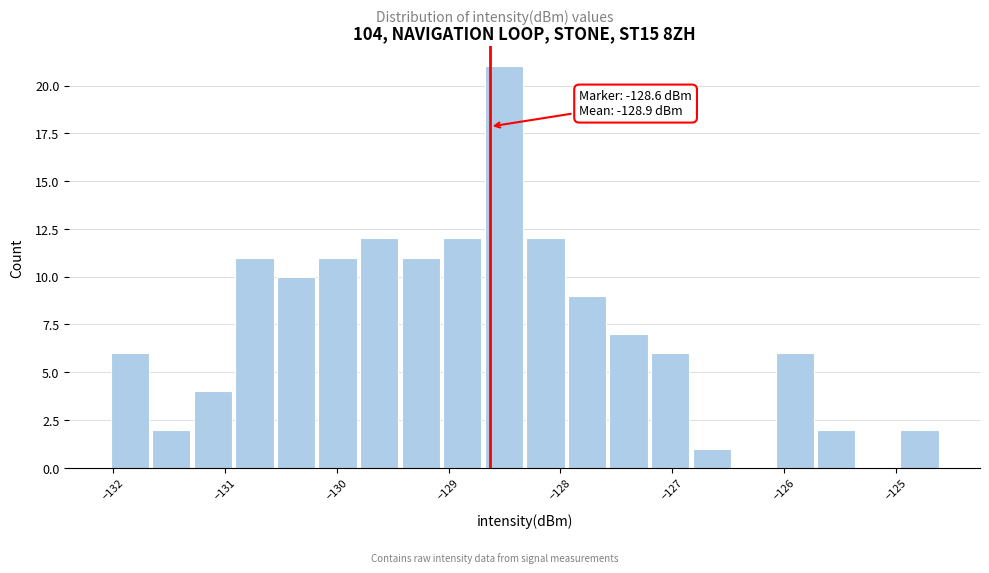

Read against the x-axis, roughly where is the centre of the tallest bar?

-128.5